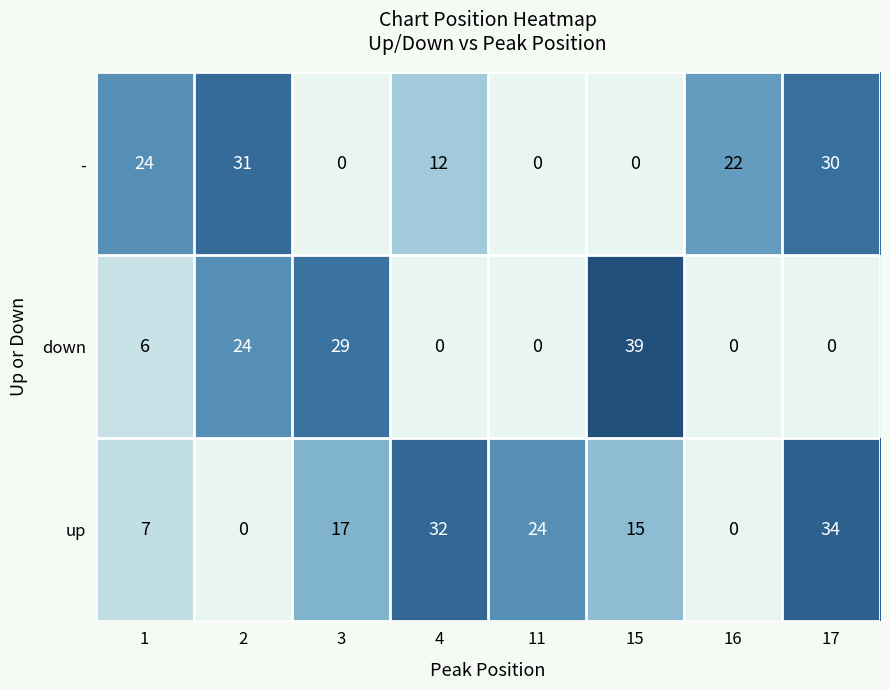

What is the total value across all series at 11?

24